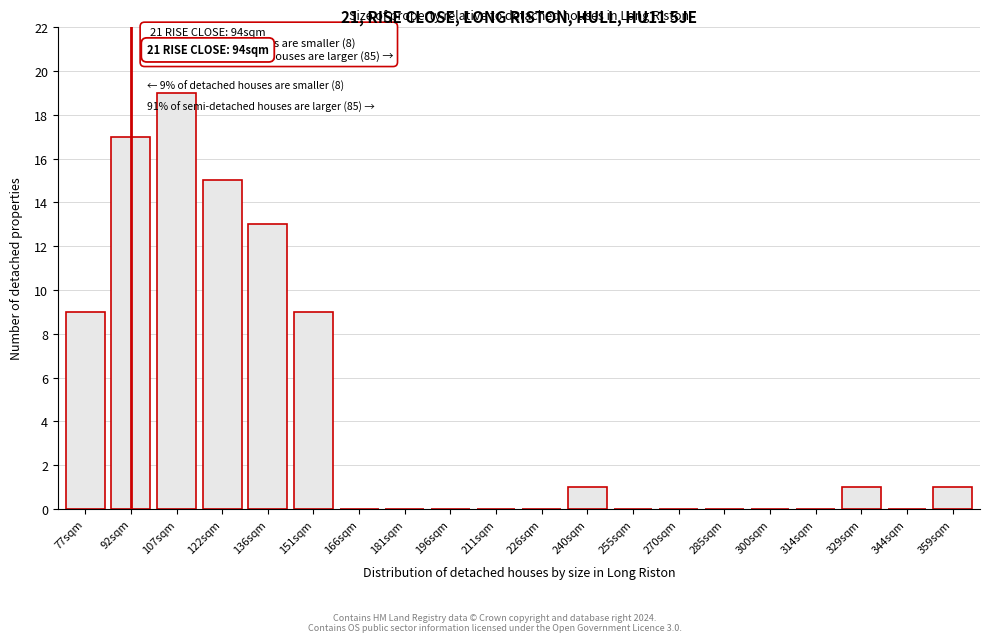

Reading left to right, extract all data points from this chart.

77sqm=9	92sqm=17	107sqm=19	122sqm=15	136sqm=13	151sqm=9	166sqm=0	181sqm=0	196sqm=0	211sqm=0	226sqm=0	240sqm=1	255sqm=0	270sqm=0	285sqm=0	300sqm=0	314sqm=0	329sqm=1	344sqm=0	359sqm=1